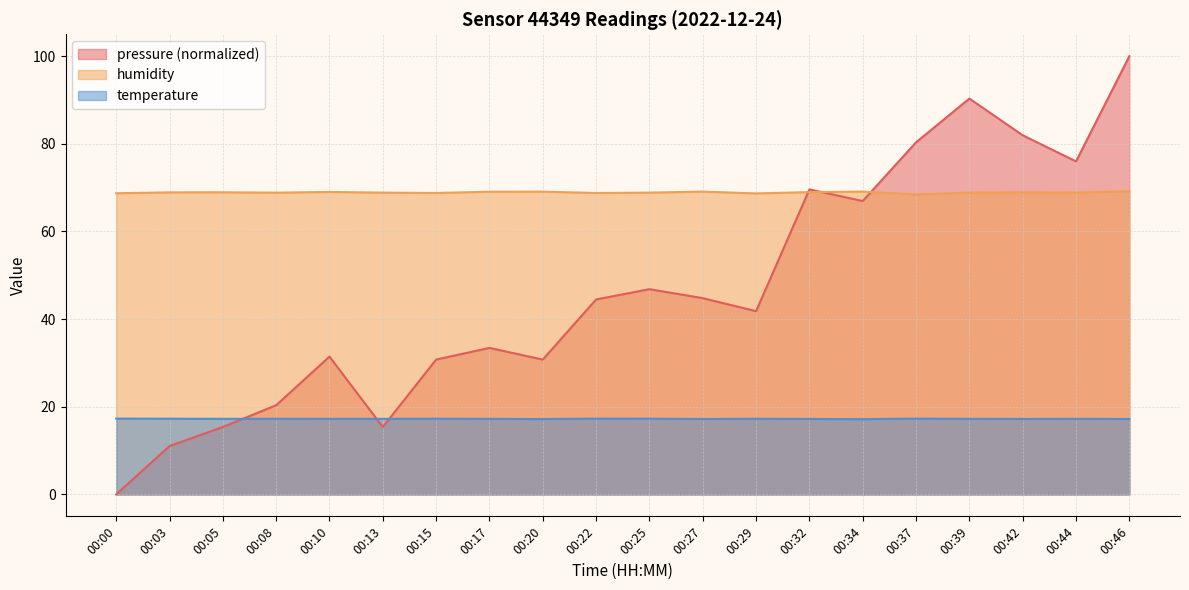

True or false: humidity has a value of 30.1 at 00:17.

False